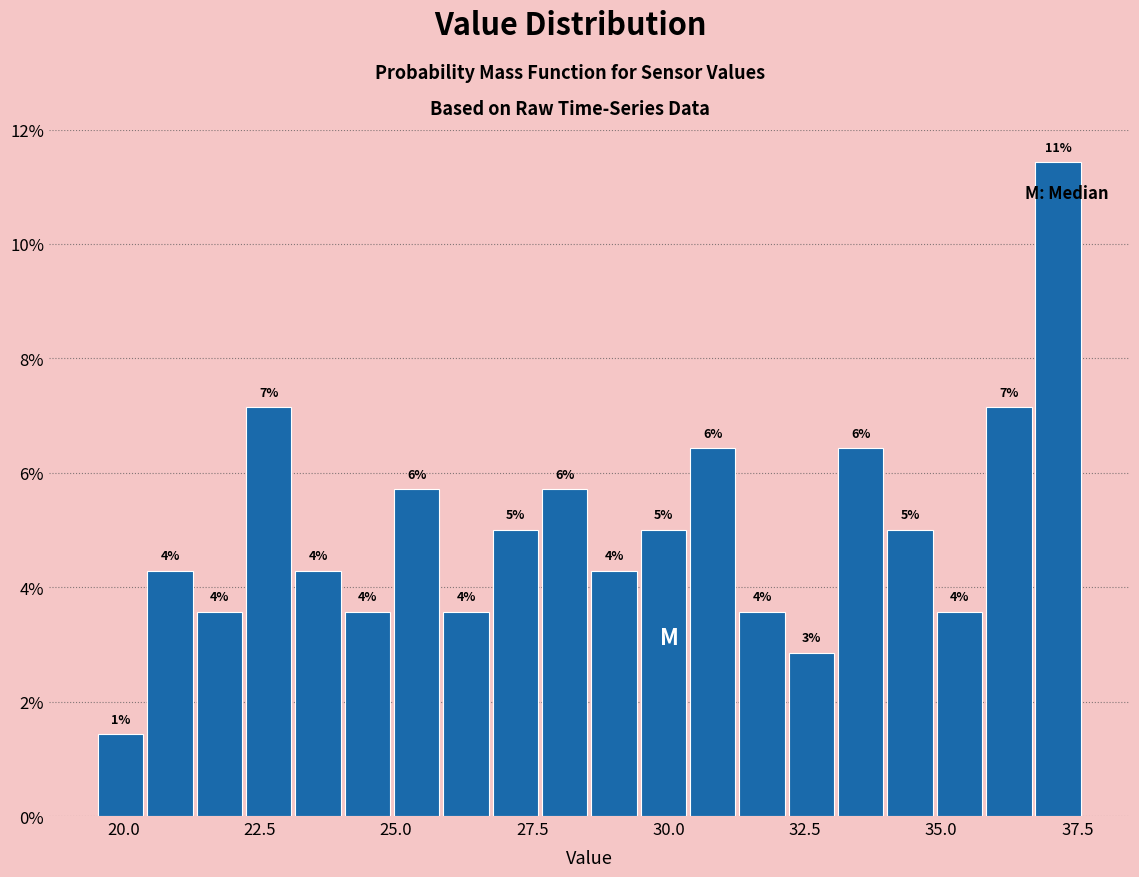

Read against the x-axis, roughly where is the centre of the tallest bar?

37.0